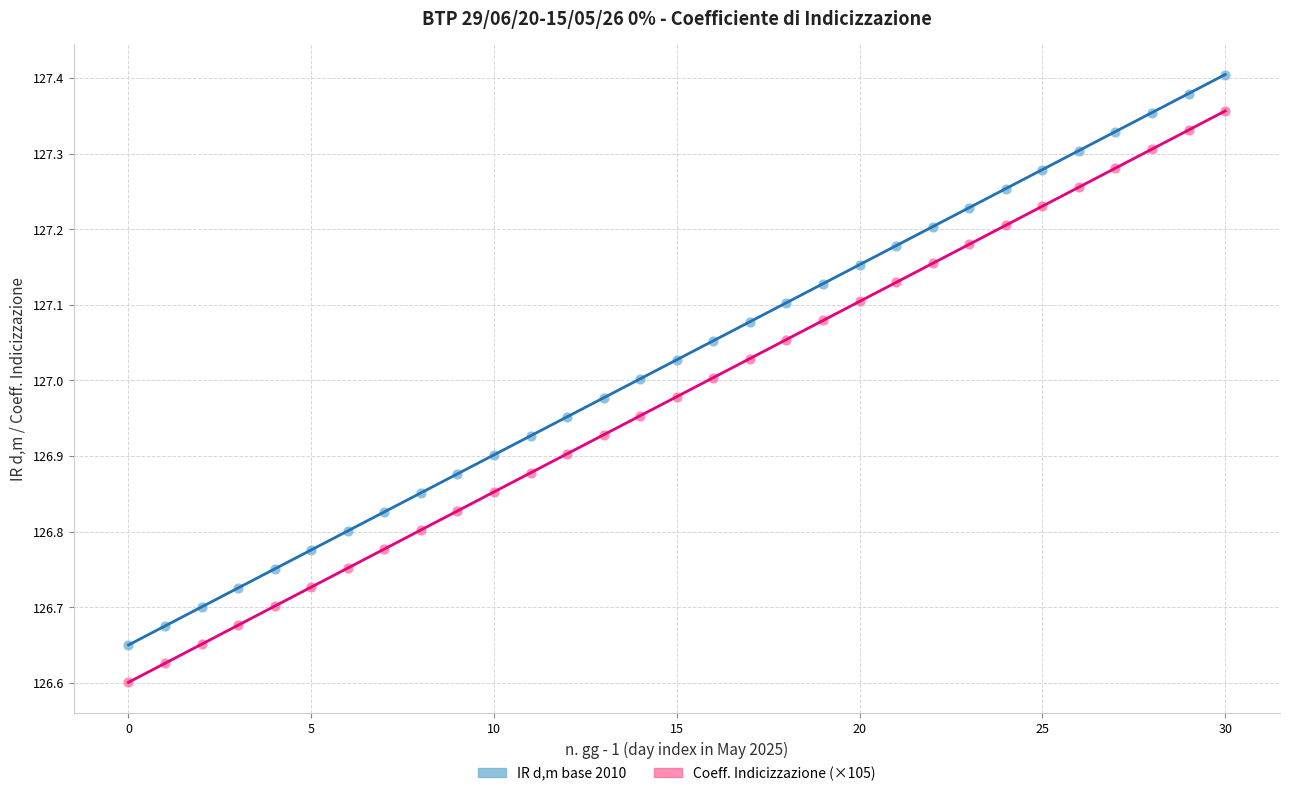

What are all the series names shown in the legend?

IR d,m base 2010, Coeff. Indicizzazione (×105)